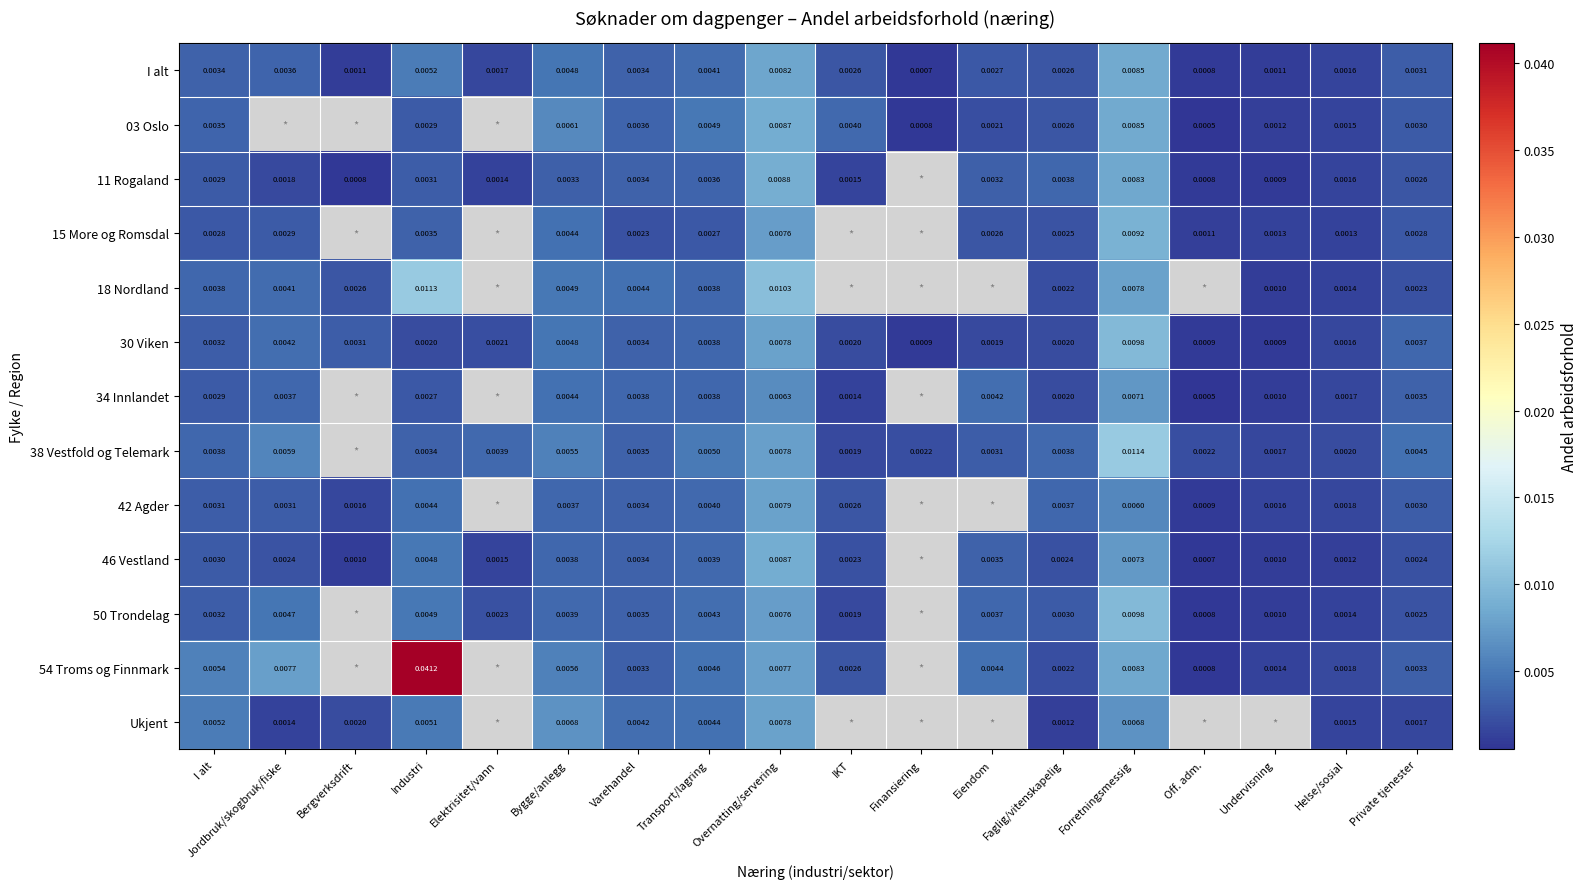

Is the value of 42 Agder at Private tjenester greater than the value of 34 Innlandet at IKT?

Yes